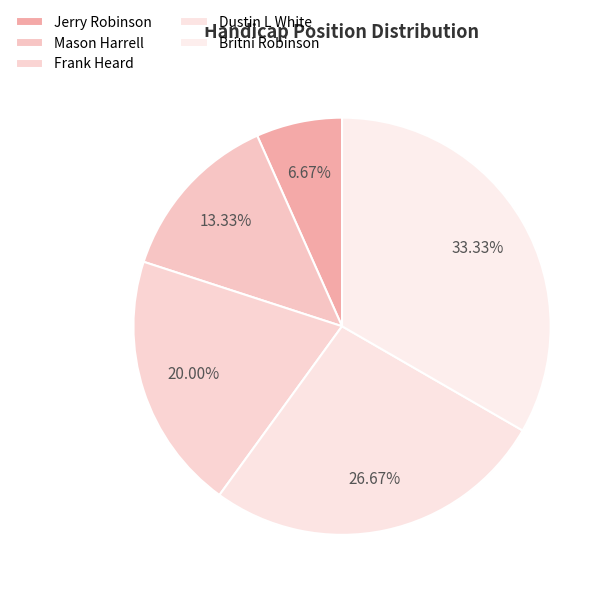

What percentage is the Dustin L White slice, to the nearest percent?

27%